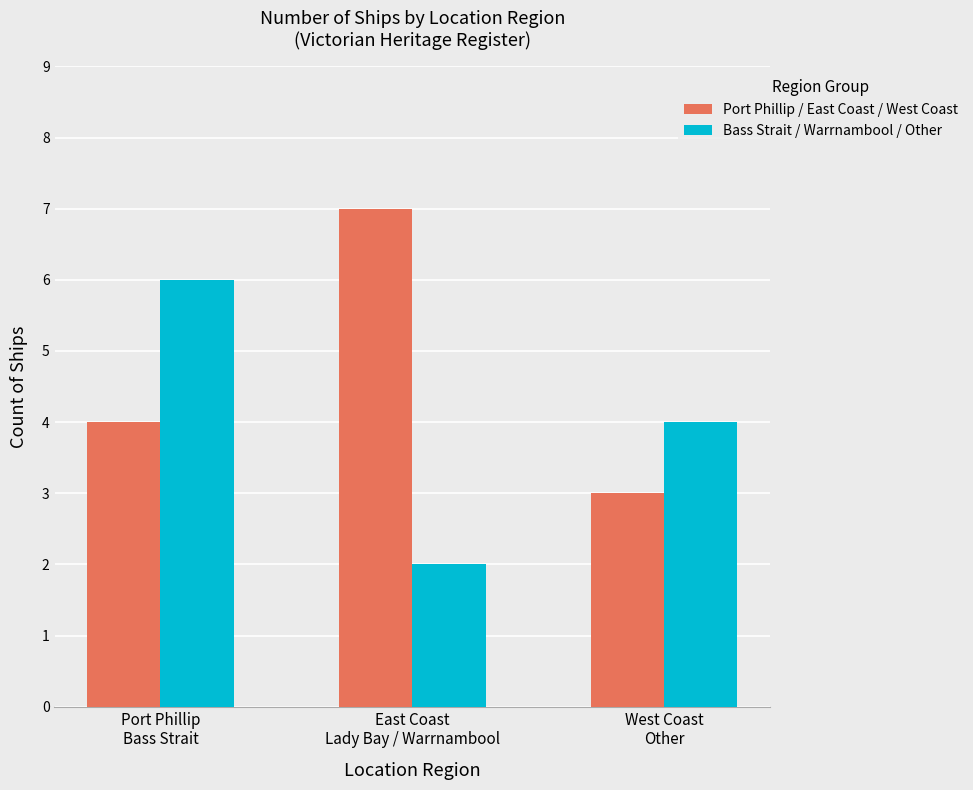

Reading right to left, what are all the values shown in this chart?

Port Phillip / East Coast / West Coast: 3	7	4
Bass Strait / Warrnambool / Other: 4	2	6